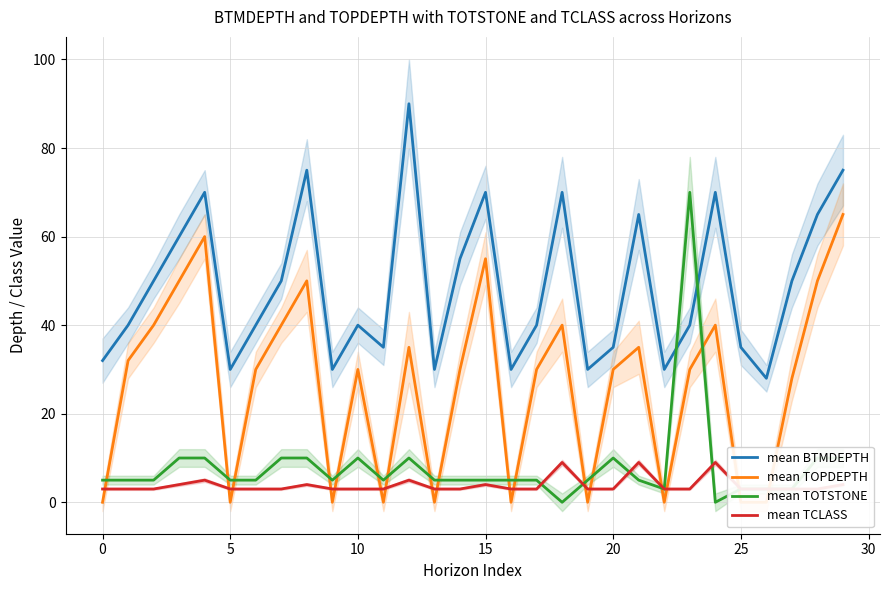

How many data points in mean BTMDEPTH are less than 40?

11